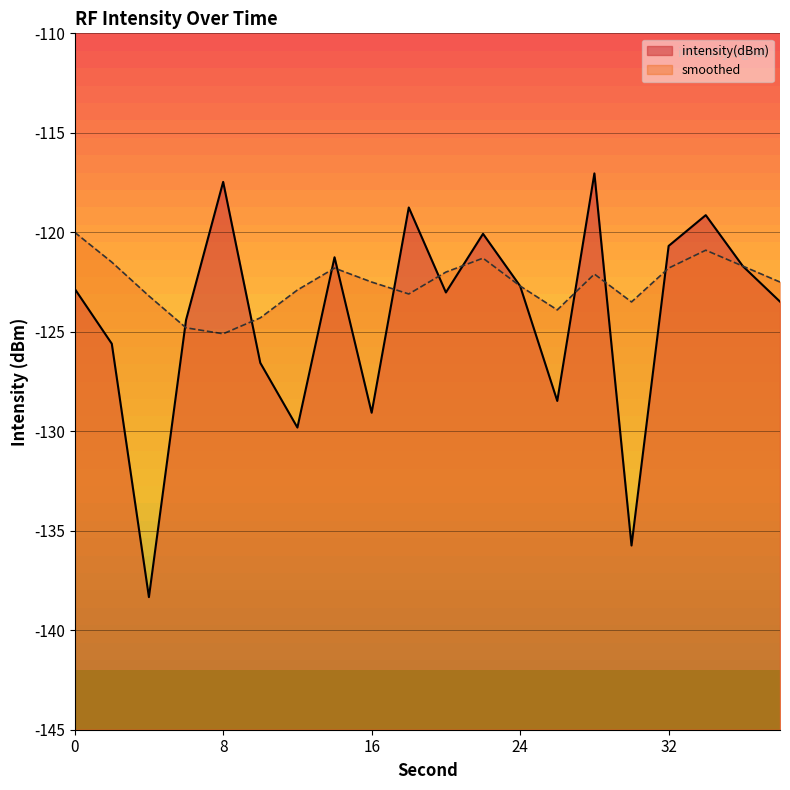

Between 18 and 30, which series saw the biggest shift?

intensity(dBm)